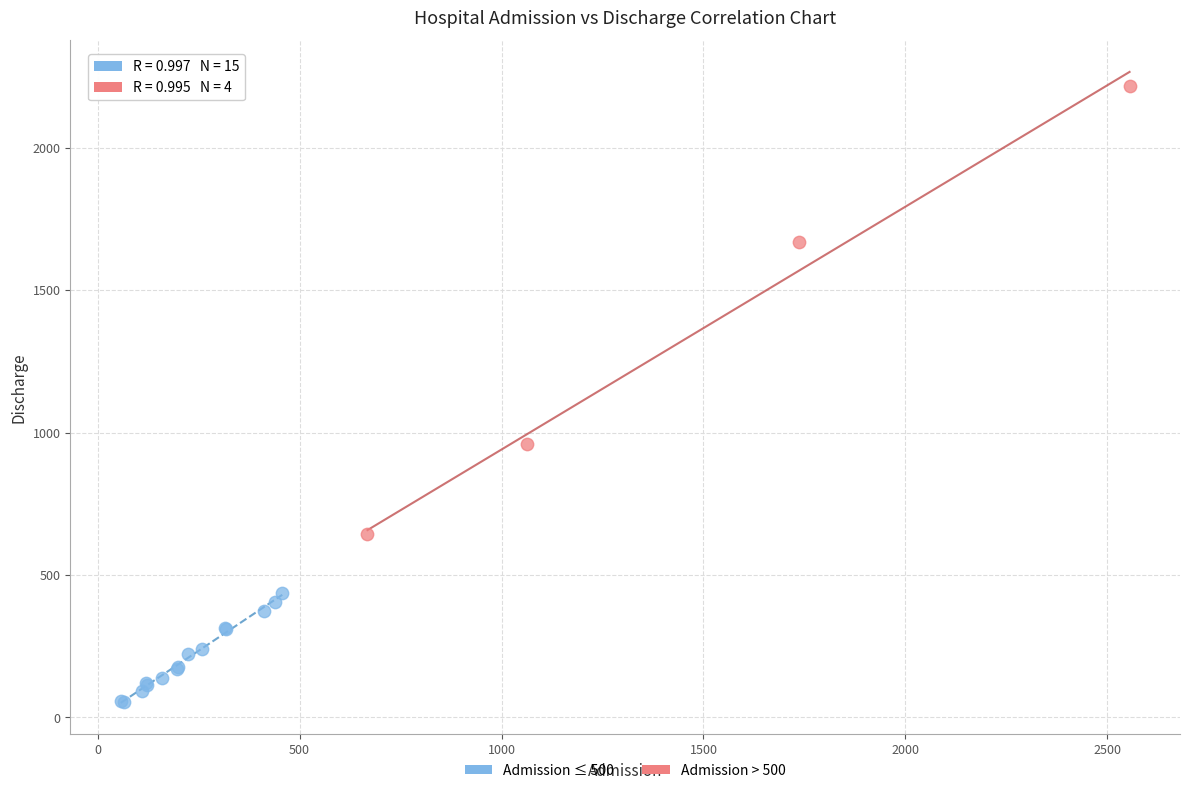

Which series contains the highest Y value?

Admission > 500